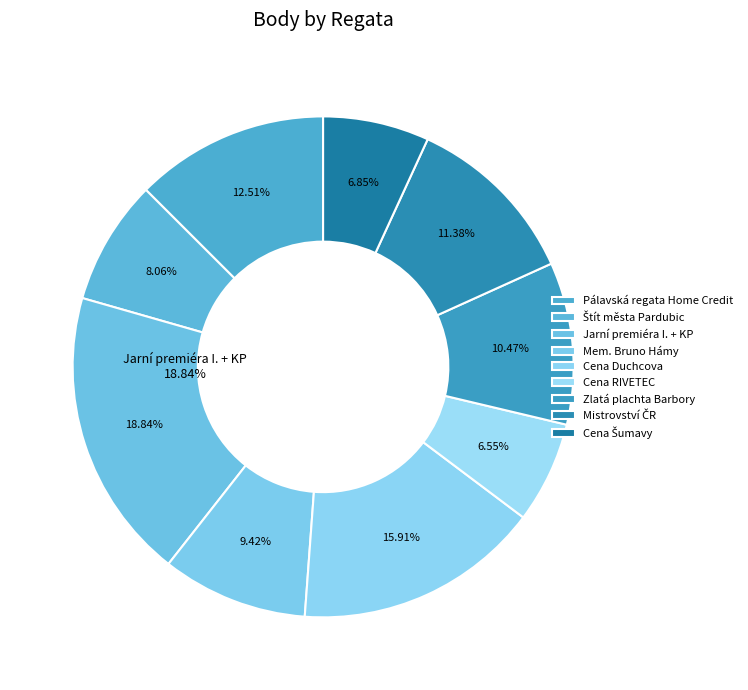

Is it true that Jarní premiéra I. + KP is 30% of the pie?

False